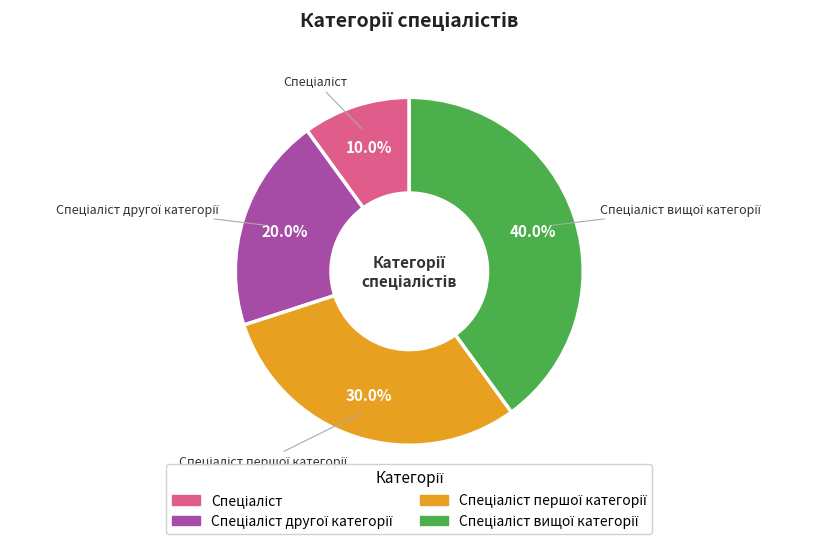

Does any single category account for the majority?

No